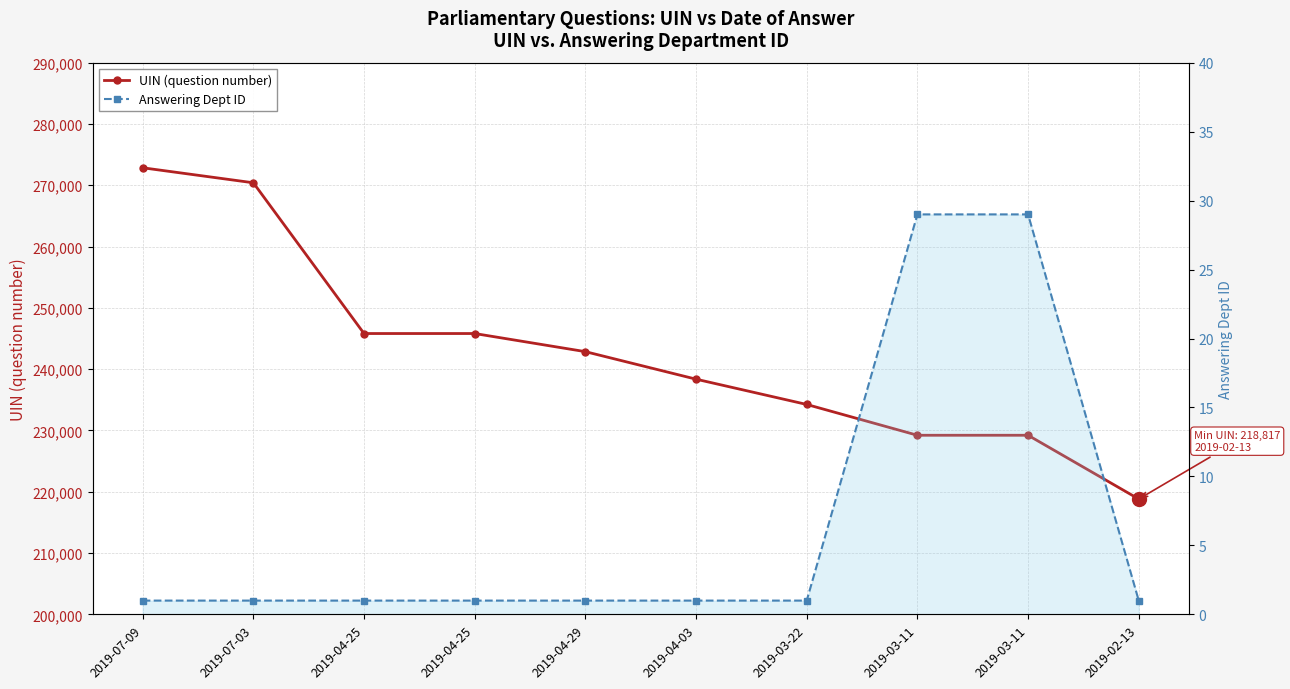

Is it true that UIN (question number) equals 368115 at 2019-04-25?

False